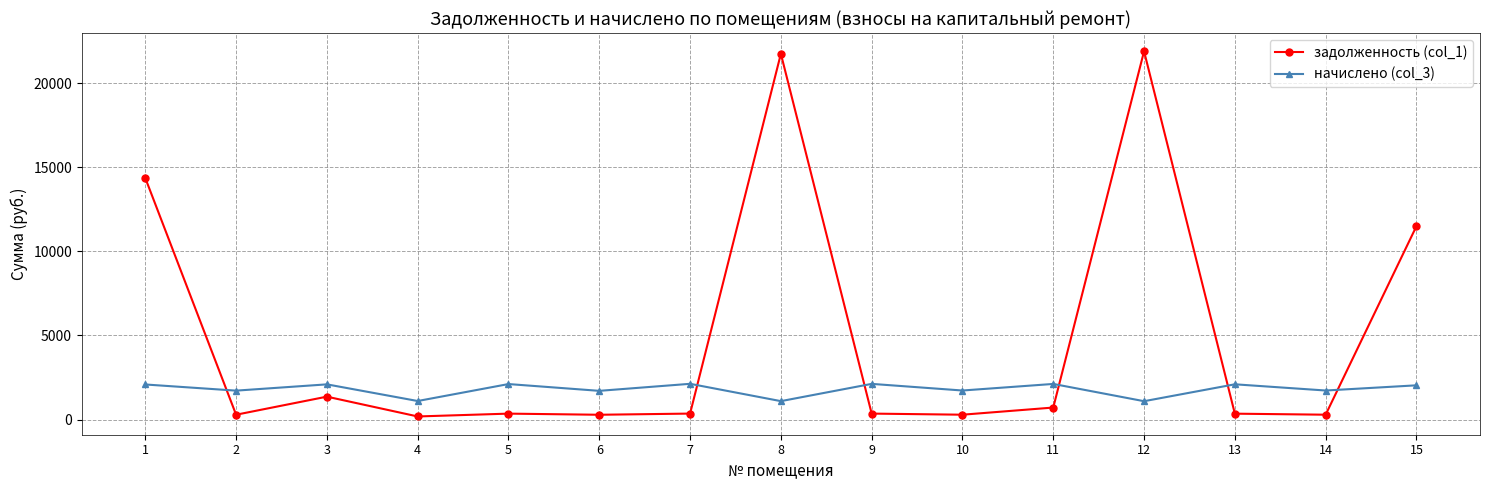

What is the maximum value shown in the chart?

21894.7